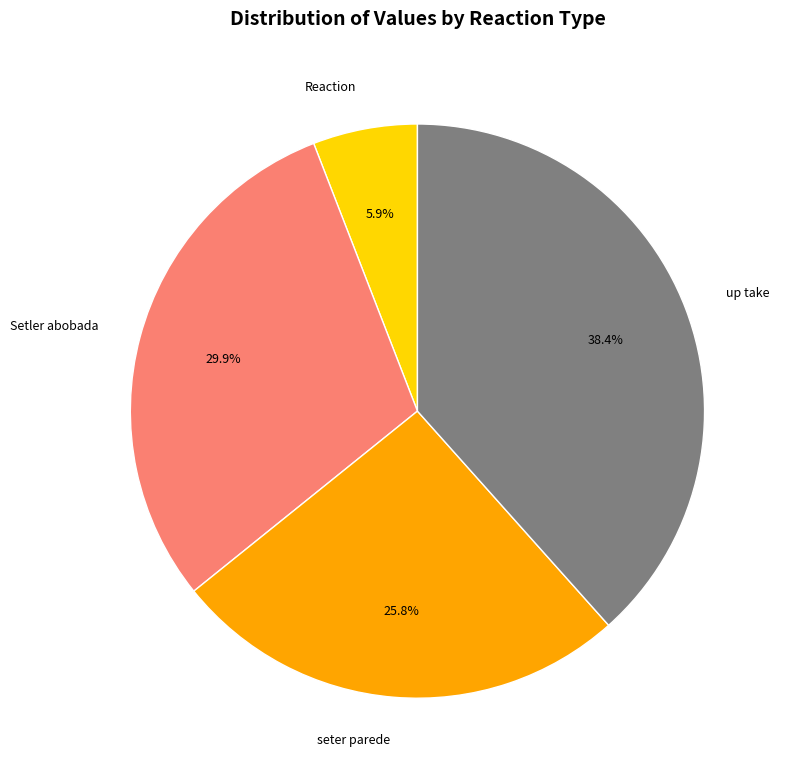

Does up take represent more than half of the total?

No